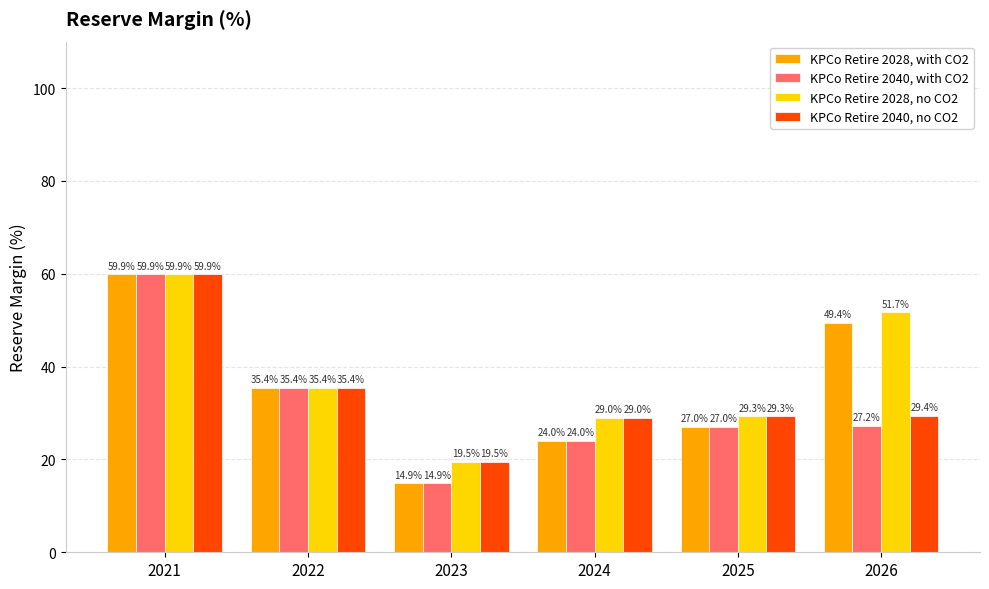

Reading left to right, transcribe all the data shown in this chart.

KPCo Retire 2028, with CO2: 59.9	35.4	14.9	24.0	27.0	49.4
KPCo Retire 2040, with CO2: 59.9	35.4	14.9	24.0	27.0	27.2
KPCo Retire 2028, no CO2: 59.9	35.4	19.5	29.0	29.3	51.7
KPCo Retire 2040, no CO2: 59.9	35.4	19.5	29.0	29.3	29.4